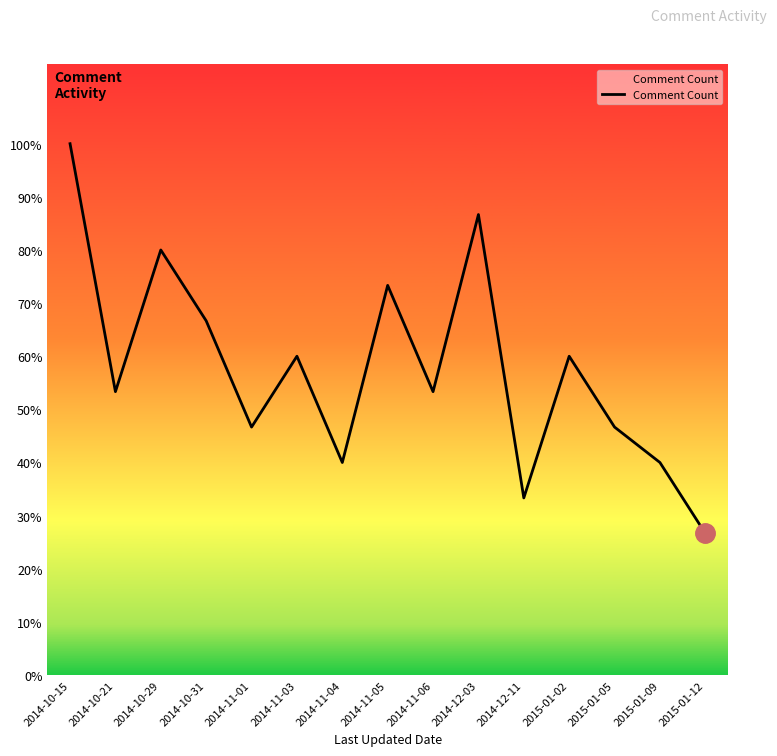

Which category has the highest value across all series?

2014-10-15